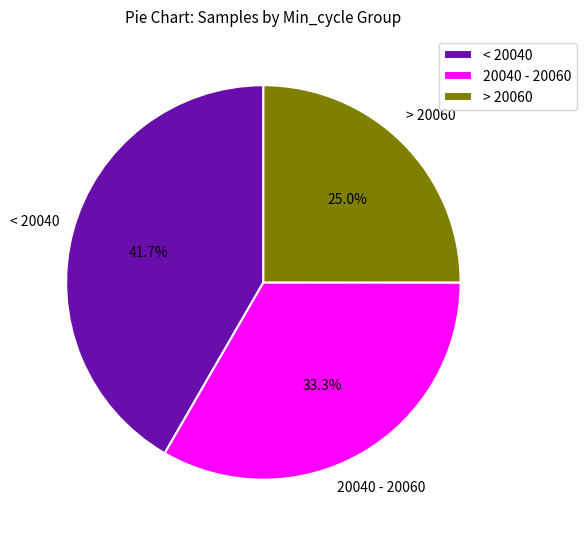

Which slice is the smallest?

> 20060